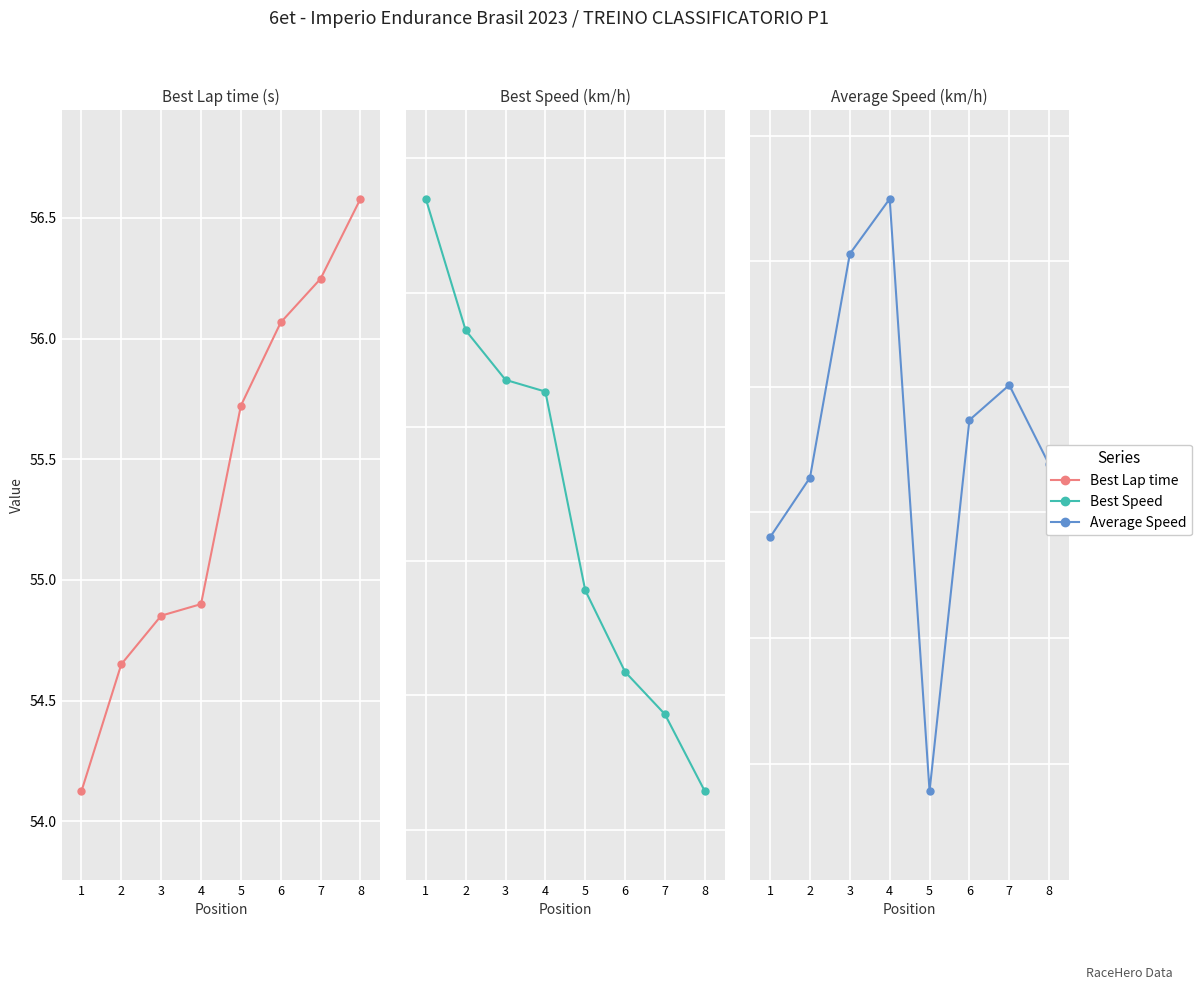

Reading left to right, what are all the values shown in this chart?

Best Lap time: 1=54.1	2=54.7	3=54.9	4=54.9	5=55.7	6=56.1	7=56.2	8=56.6
Best Speed: 1=203.4	2=201.4	3=200.7	4=200.5	5=197.6	6=196.4	7=195.7	8=194.6
Average Speed: 1=158.0	2=162.8	3=180.6	4=185.0	5=137.8	6=167.4	7=170.1	8=163.8